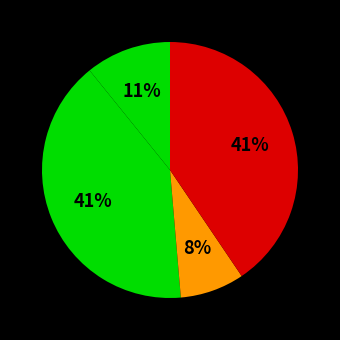

To the nearest percent, what is the average slice percentage?

25%